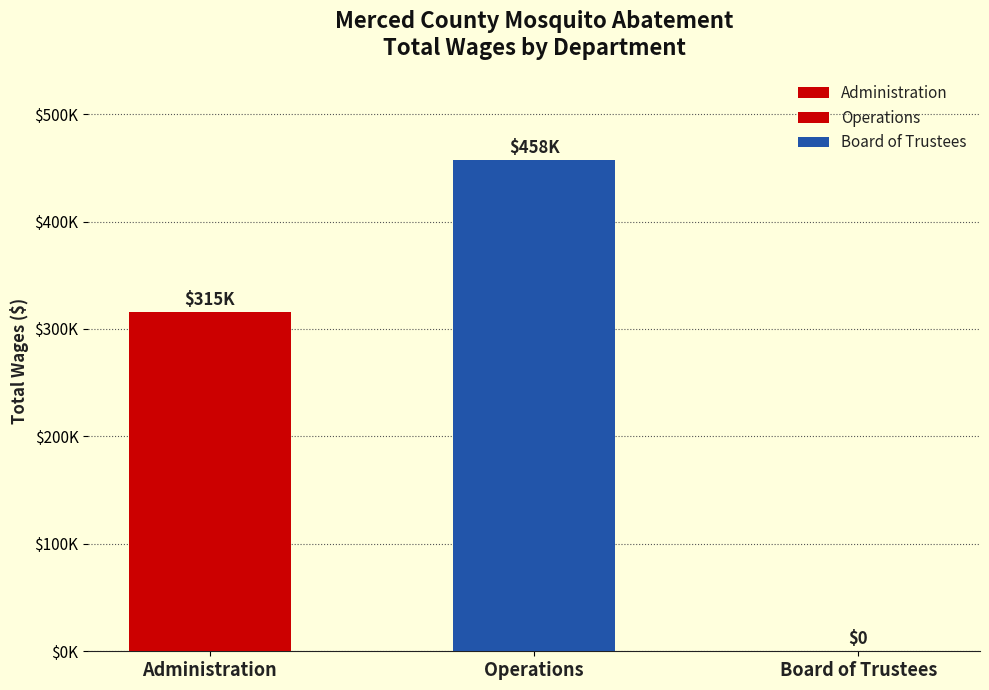

True or false: the data shows -159027 at Board of Trustees.

False